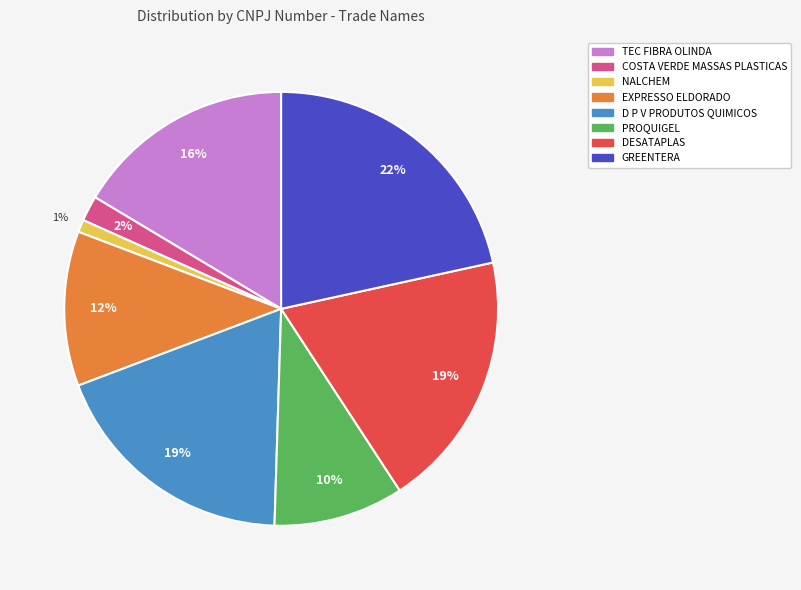

What is the smallest slice in the pie chart?

NALCHEM